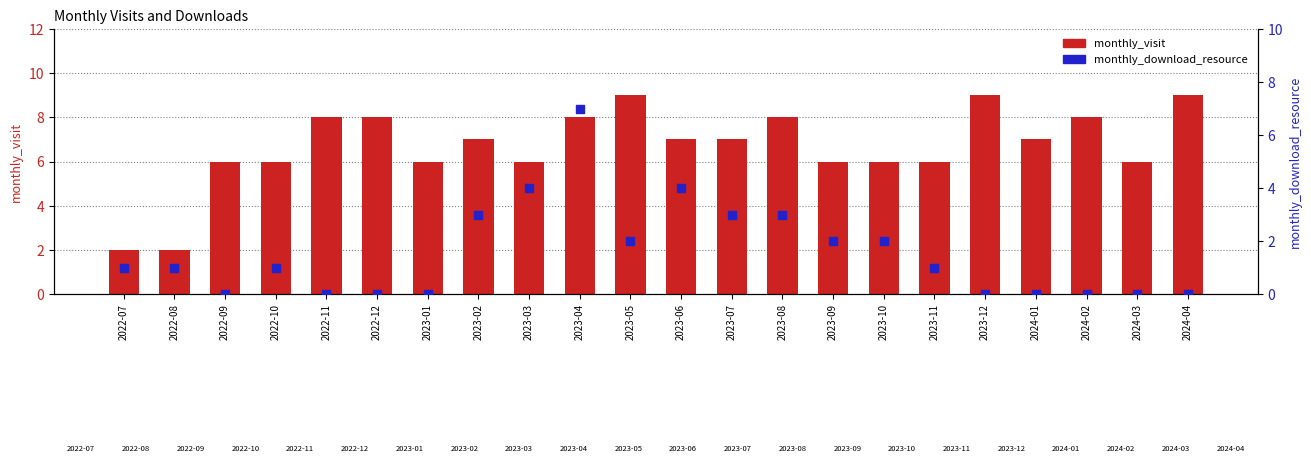

Which series contains the highest Y value?

monthly_visit